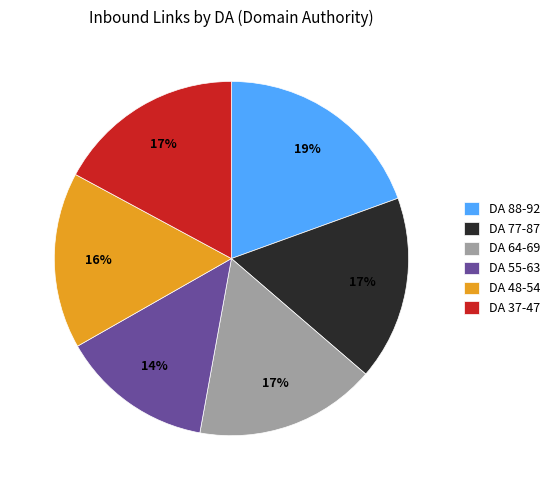

Which category has the smallest portion of the pie?

DA 55-63